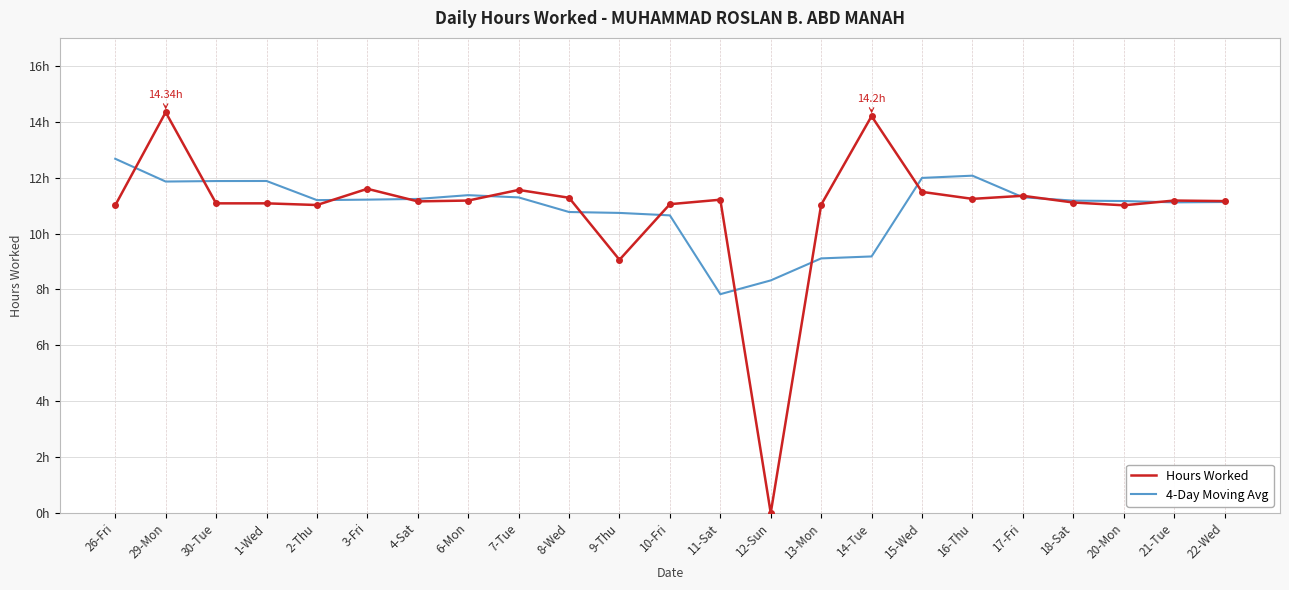

What are all the series names shown in the legend?

Hours Worked, 4-Day Moving Avg